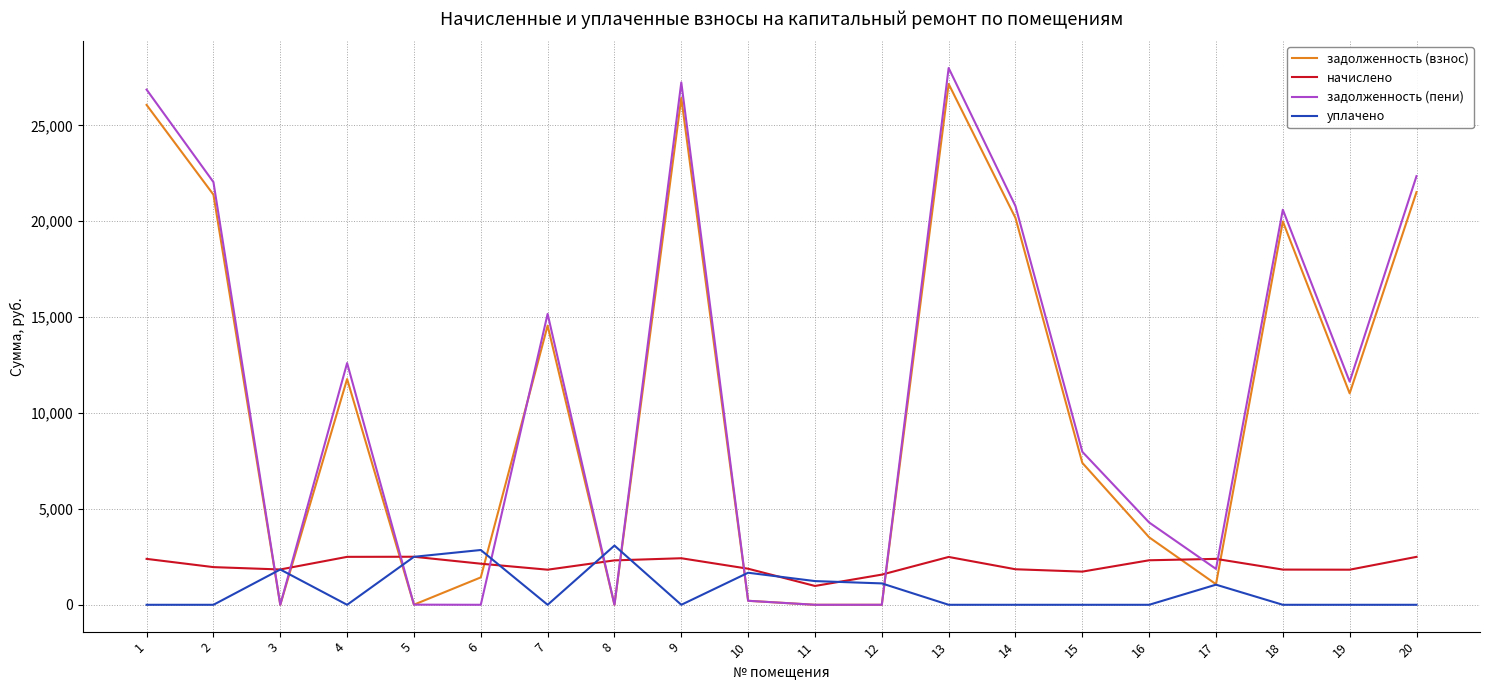

What is the greatest value displayed?

27989.5